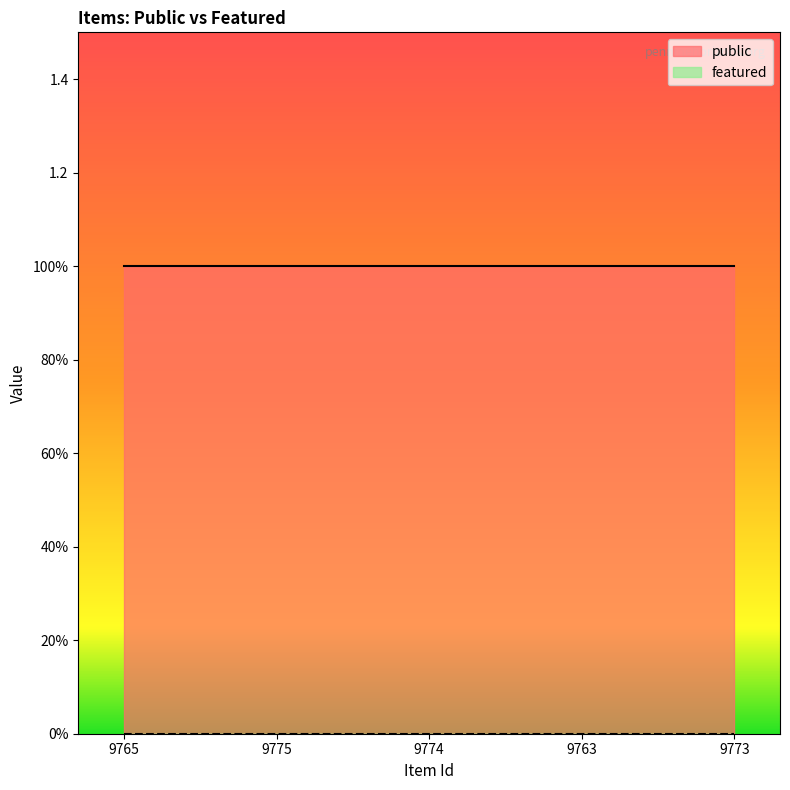

What is the difference between the highest and lowest values at 9775?

1